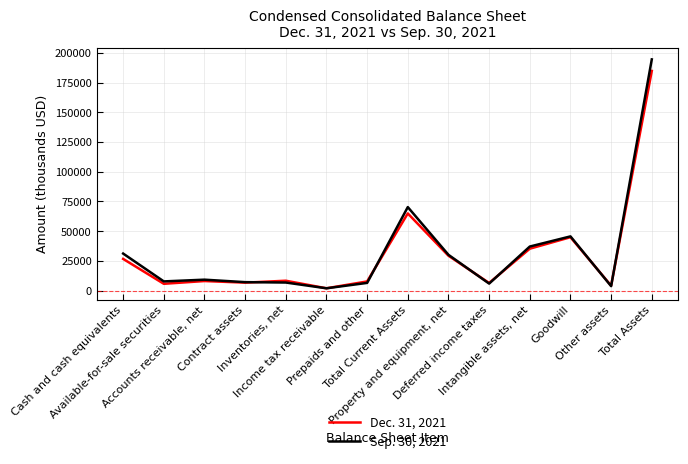

What is the lowest value of the Sep. 30, 2021 series?

1912